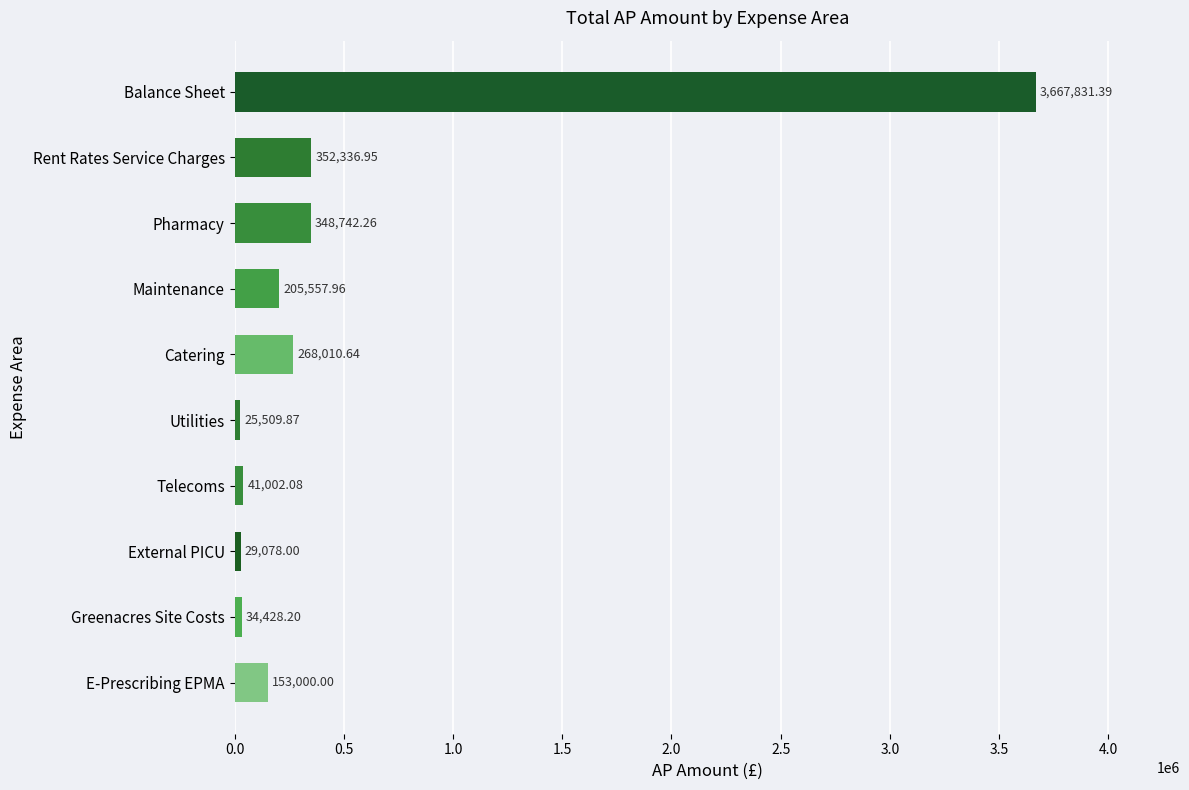

What is the label of the 1st bar from the bottom?

E-Prescribing EPMA